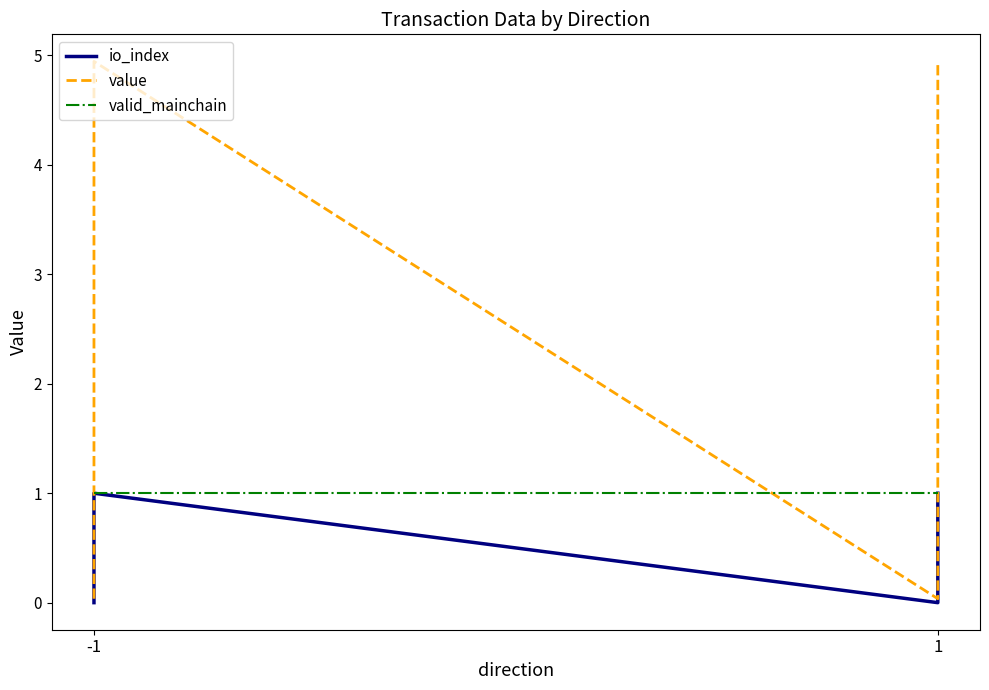

What is the difference between the maximum and minimum values in the io_index series?

1.0